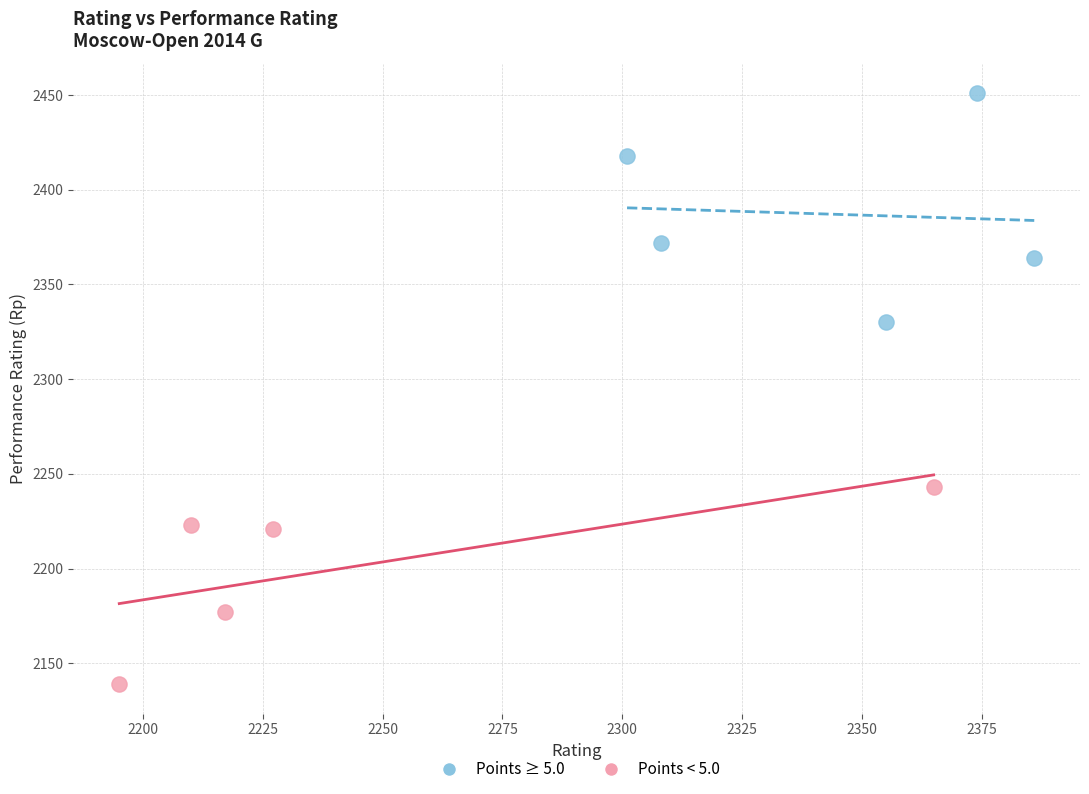

Which series has the widest spread of Y values?

Points ≥ 5.0